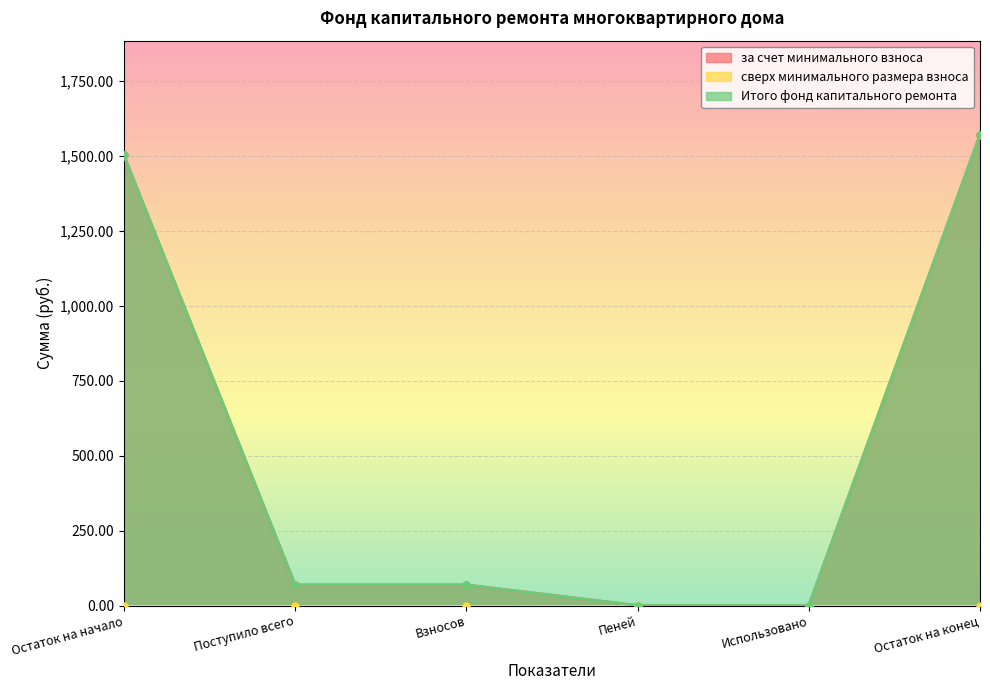

Which category has the highest value across all series?

Остаток на конец